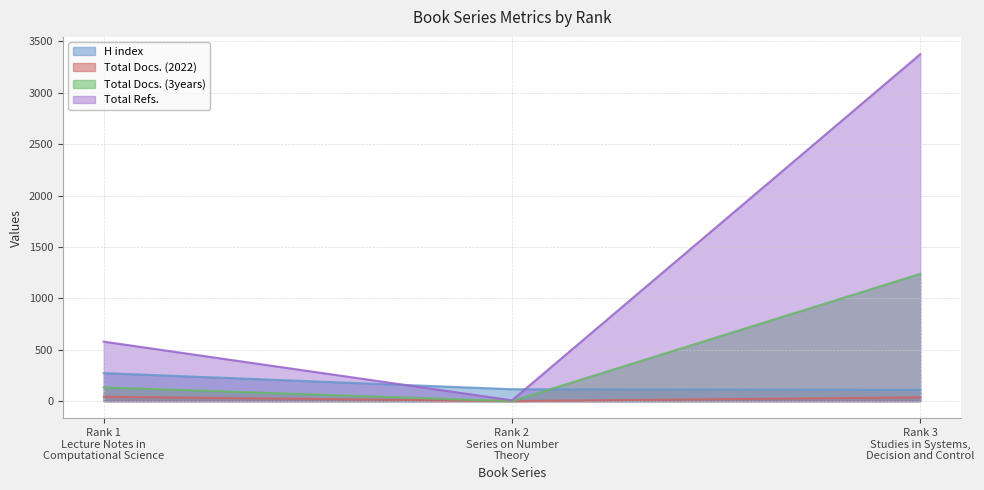

What position from the left is Rank 2
Series on Number
Theory?

2